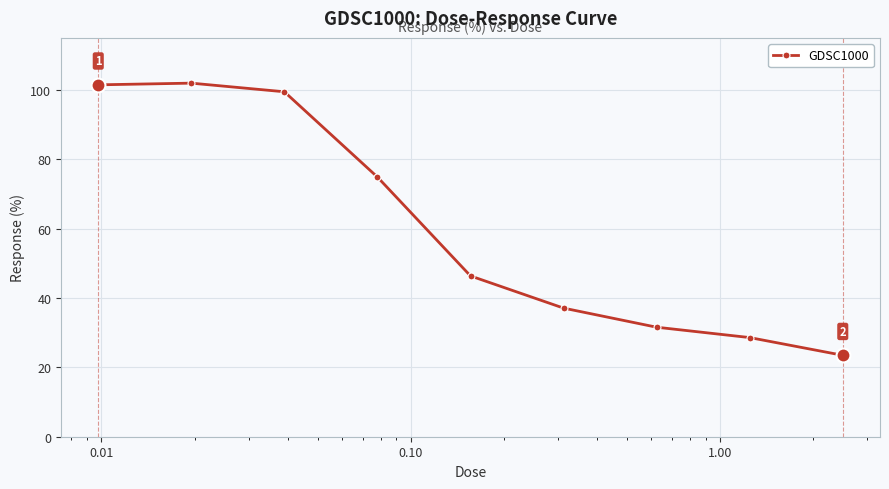

What is the smallest value displayed?

23.5